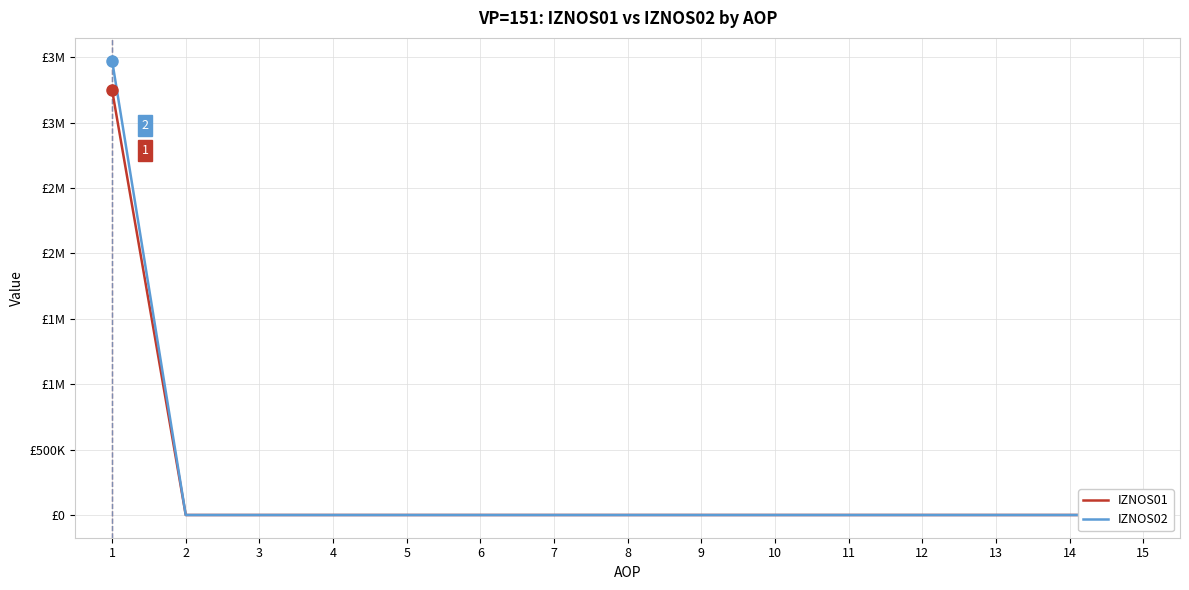

Does the chart display data point markers on the line(s)?

No